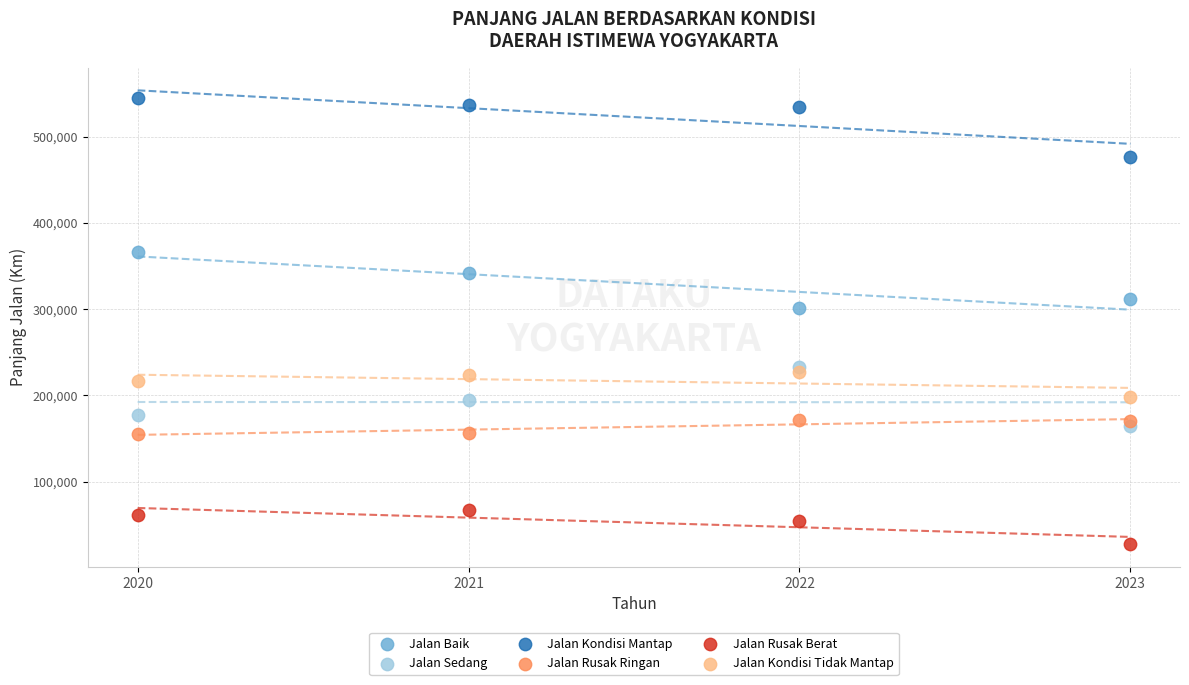

Across all series, what Y value is closest to 286085?

301205